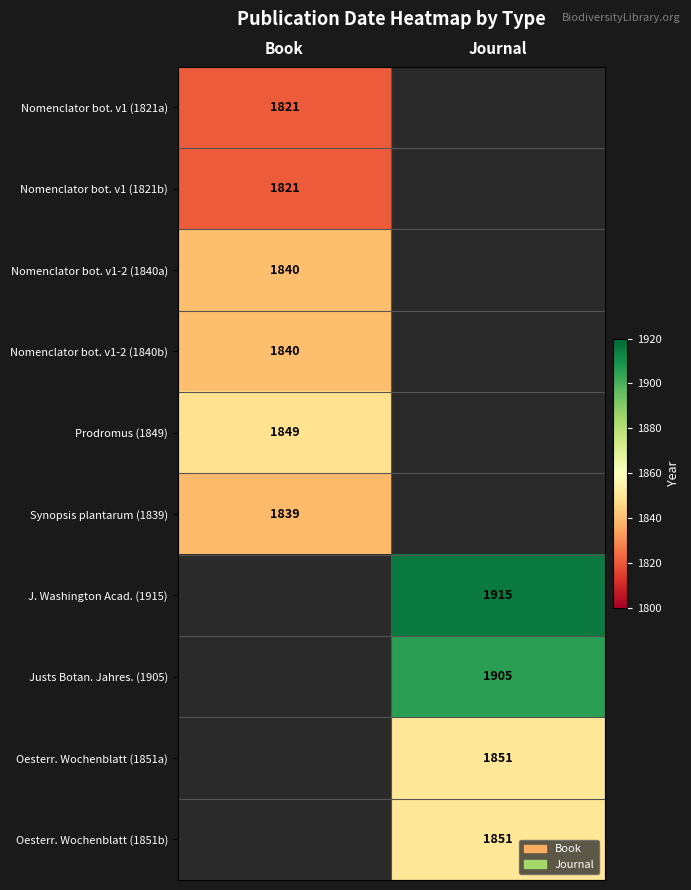

Is it true that Nomenclator bot. v1-2 (1840b) equals 1840 at Book?

True